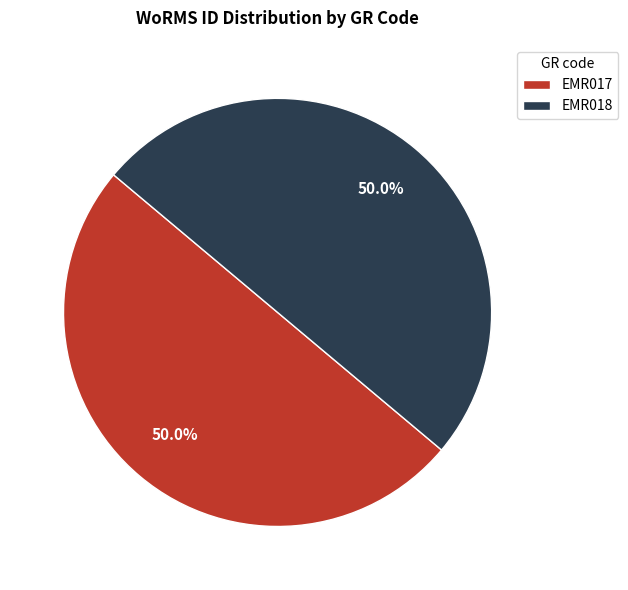

Approximately how many times larger is the value at EMR017 compared to EMR018?

1.0